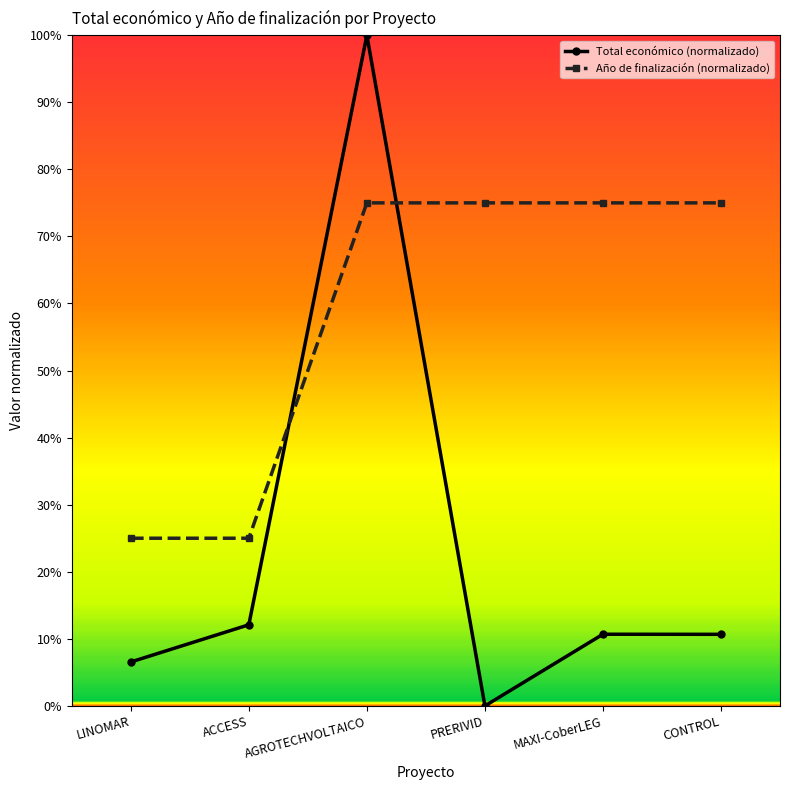

Where does the Total económico (normalizado) series first go above 10?

ACCESS